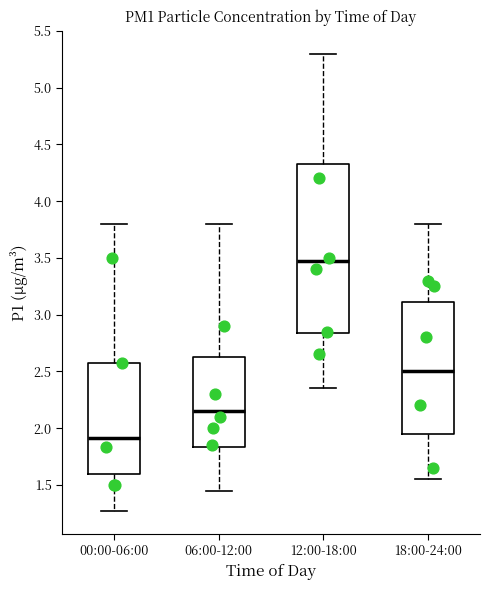

Reading left to right, transcribe this box plot: for each box, give where its median line is, the range the box spans, and where its two whiskers end, as read against the y-axis. The values are not printed on the chart, so give them approximately, as read against the axis.

00:00-06:00: median 1.90, box 1.60 to 2.60, whiskers 1.25 to 3.80
06:00-12:00: median 2.15, box 1.85 to 2.65, whiskers 1.45 to 3.80
12:00-18:00: median 3.50, box 2.85 to 4.35, whiskers 2.35 to 5.30
18:00-24:00: median 2.50, box 1.95 to 3.10, whiskers 1.55 to 3.80